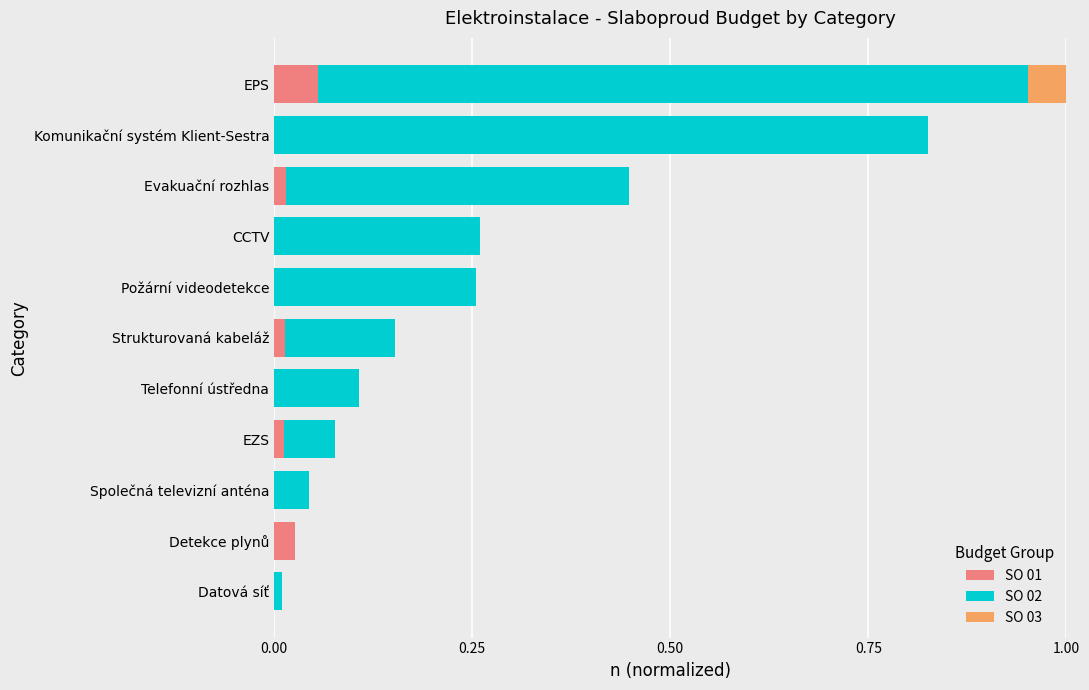

Count the number of categories in the chart.

11